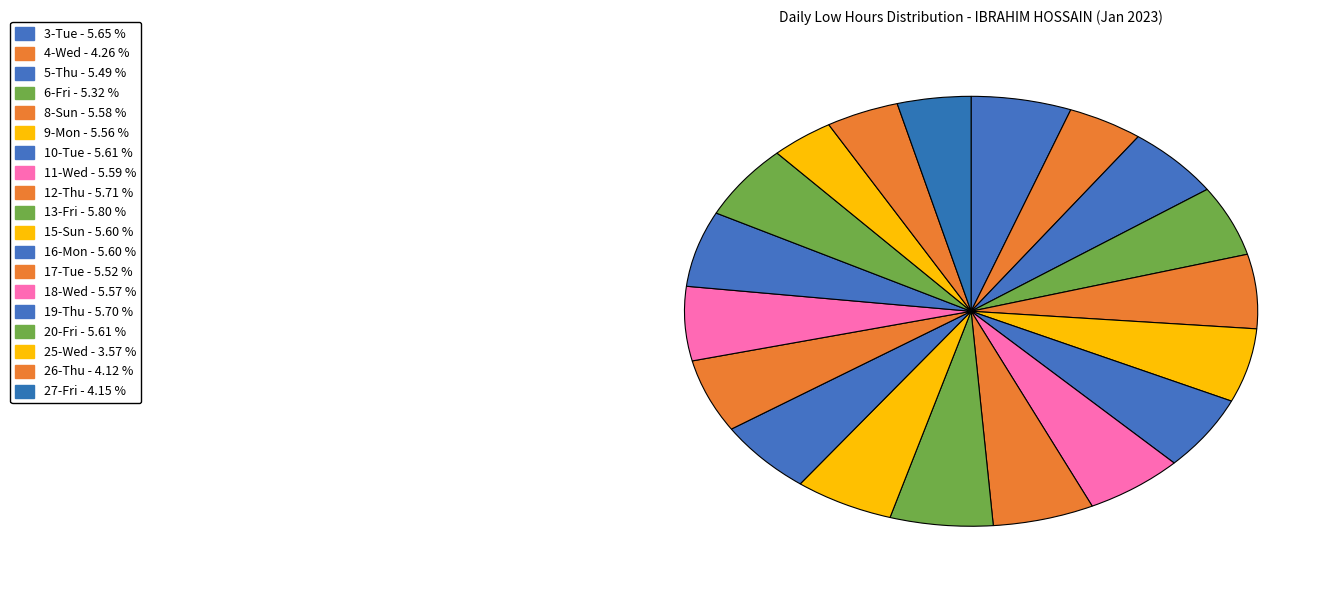

How many segments does this pie chart have?

19